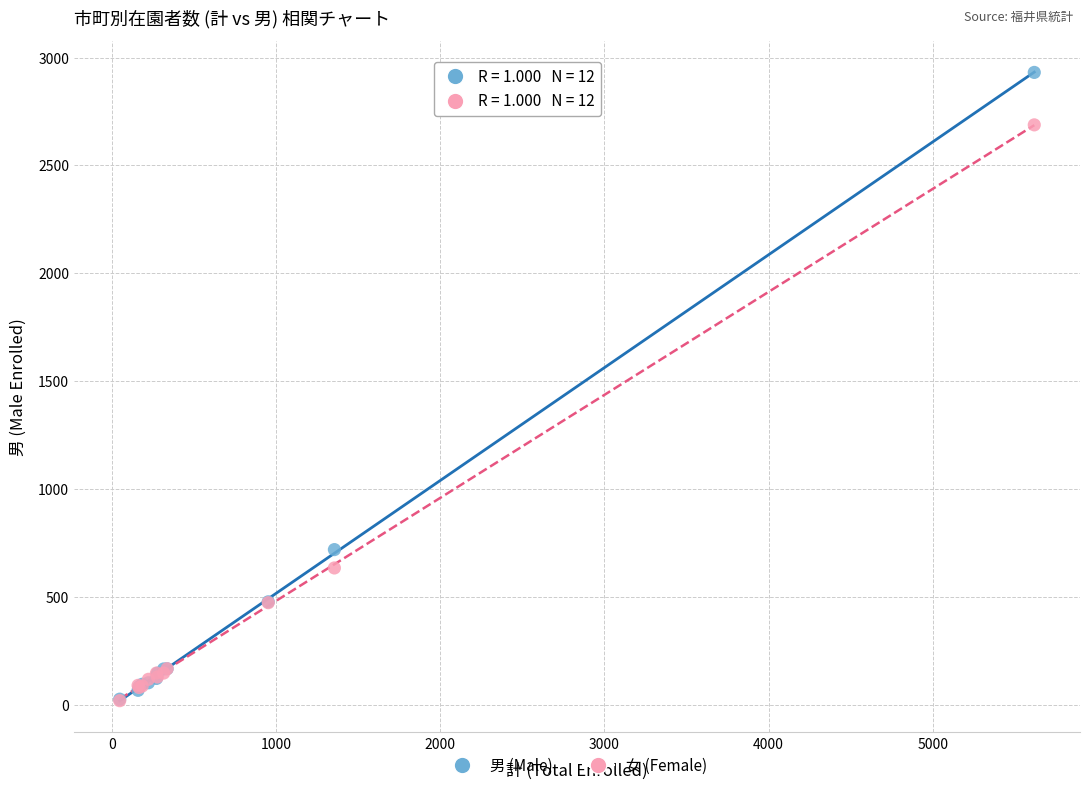

Across all series, what Y value is closest to 1475?

720